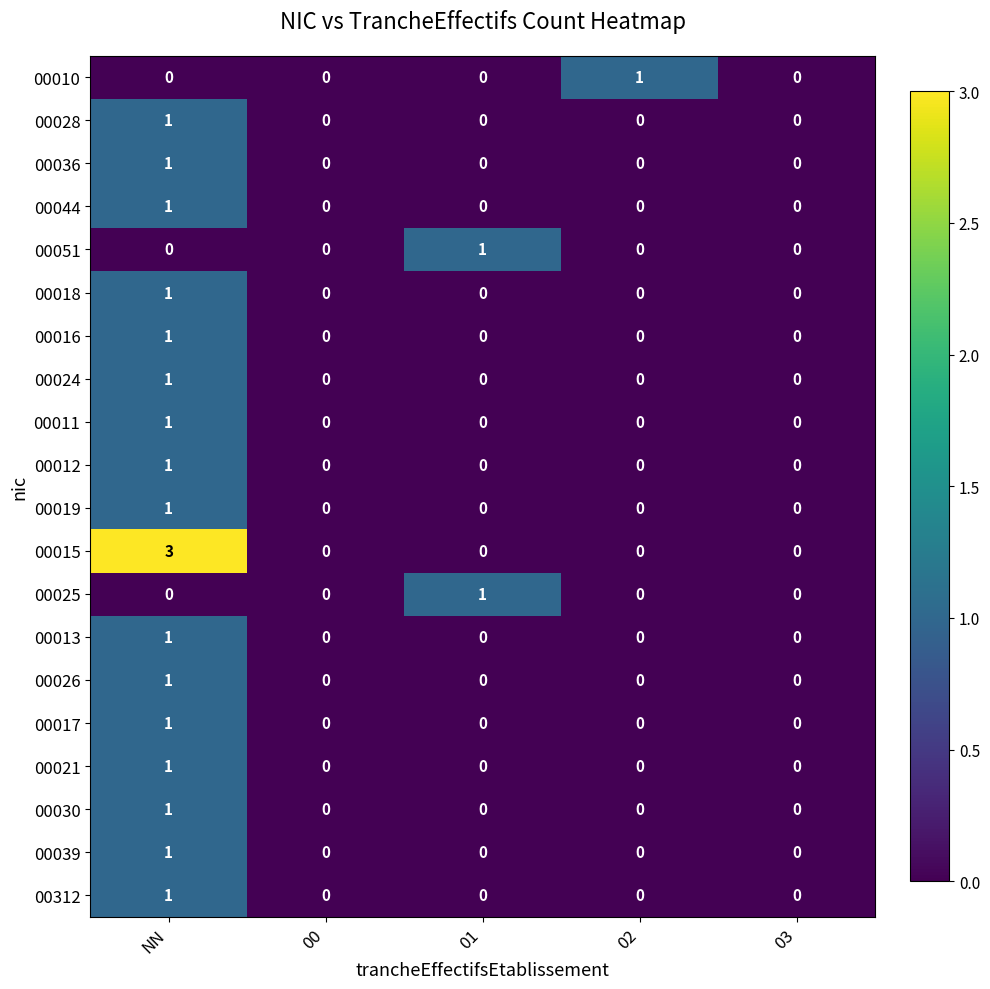

How many 00044 values are between 0 and 1?

5